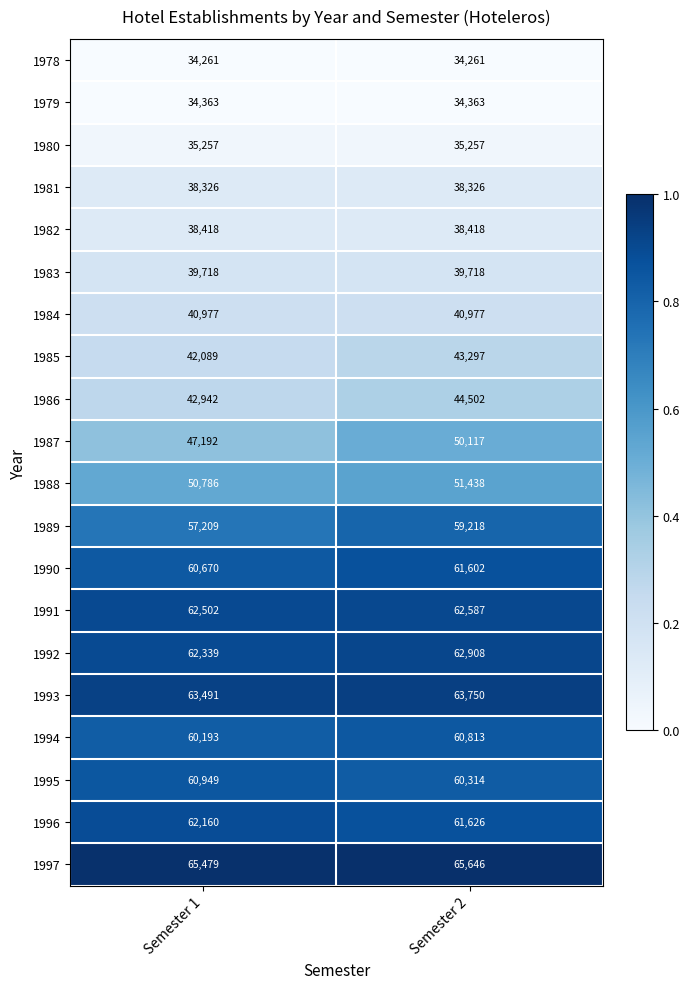

At which category is the sum across all series the highest?

Semester 2